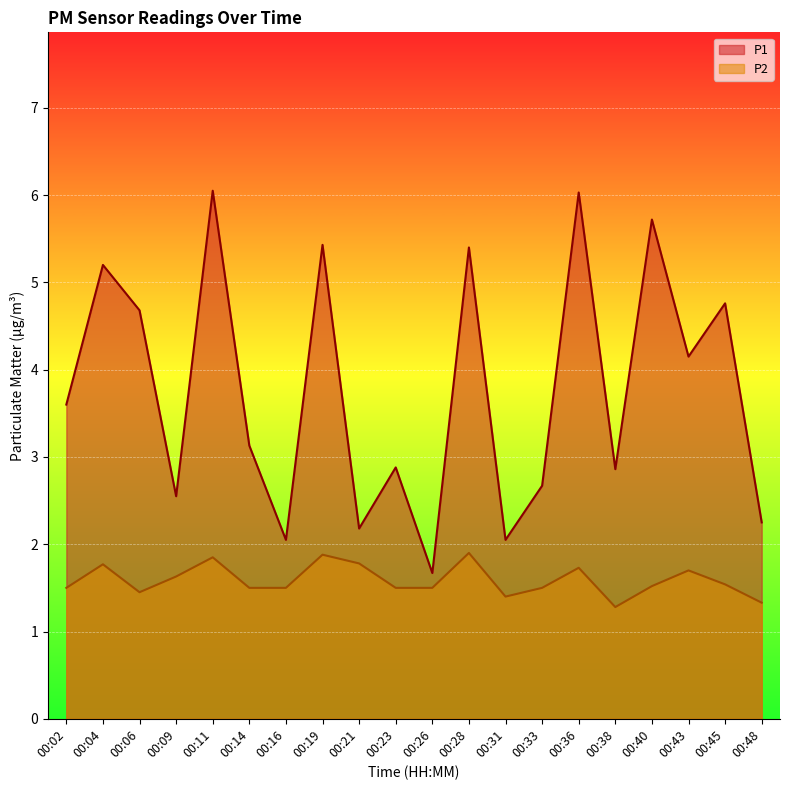

Which series has the largest range (max minus min)?

P1